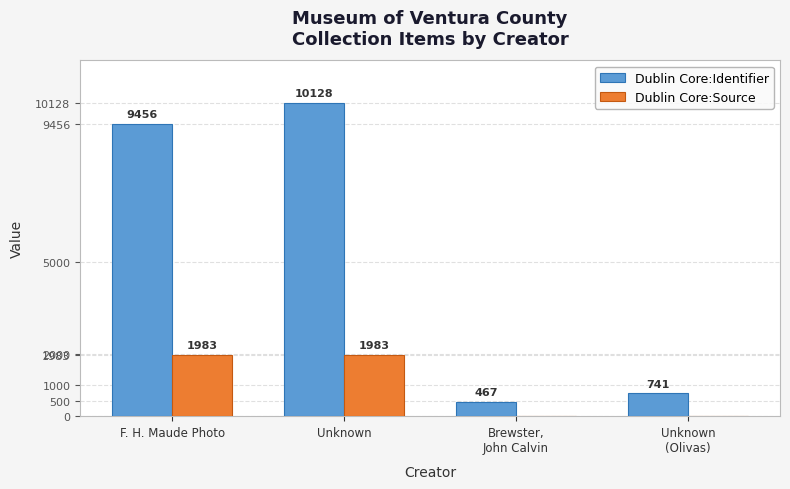

At which category is the sum across all series the highest?

Unknown